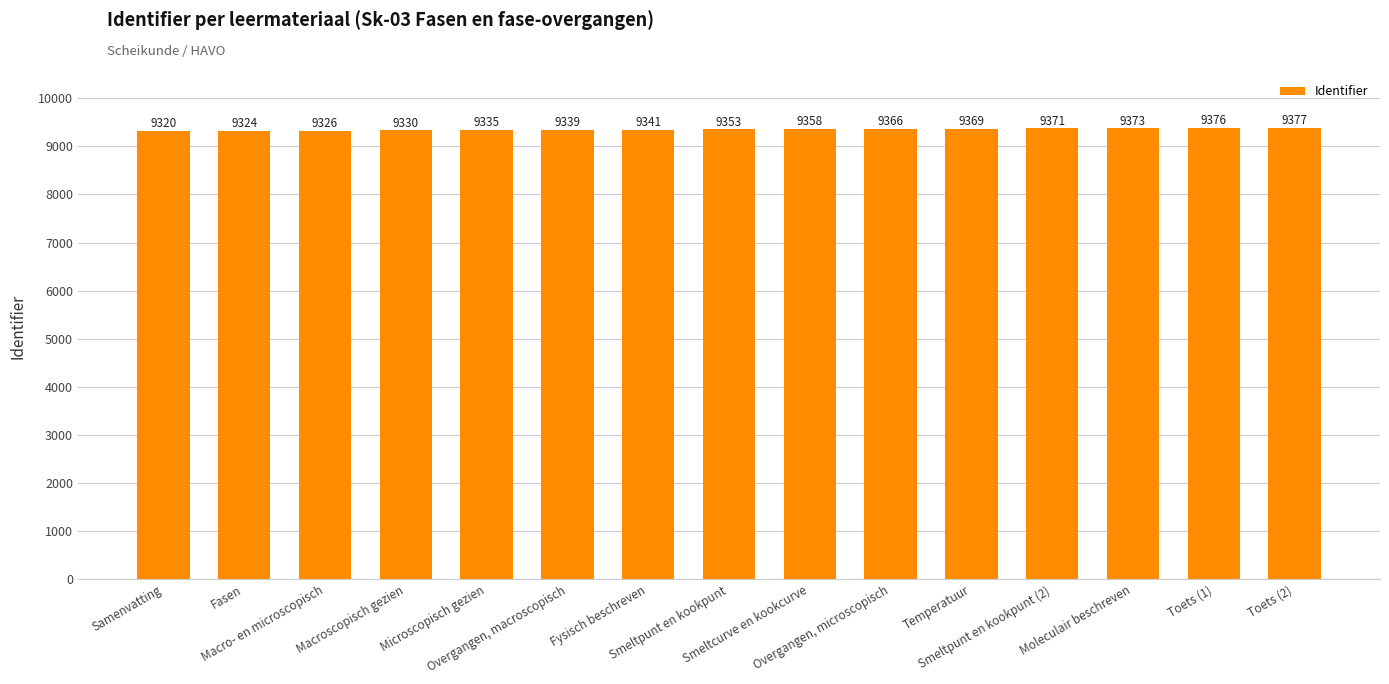

Reading right to left, what are all the values shown in this chart?

9377	9376	9373	9371	9369	9366	9358	9353	9341	9339	9335	9330	9326	9324	9320